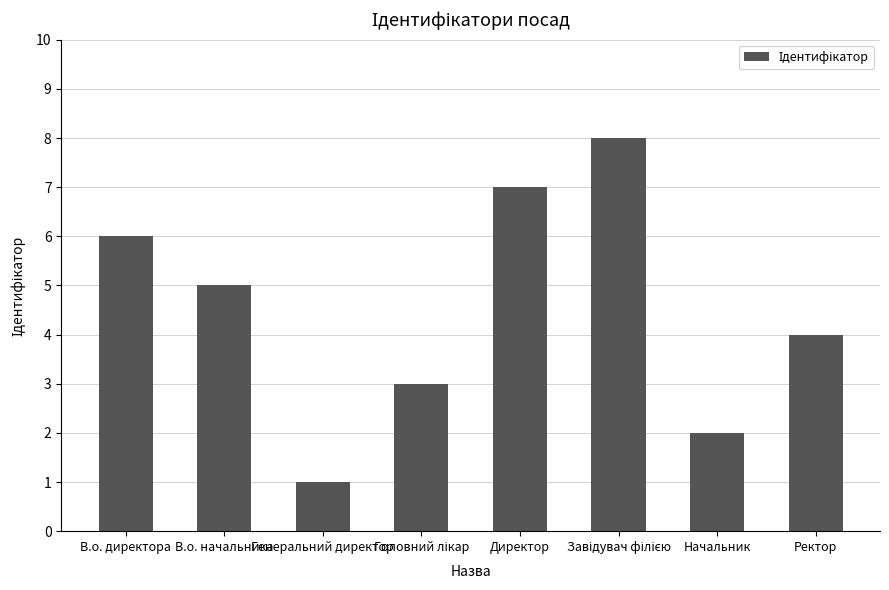

Reading left to right, list all the values displayed in this chart.

6	5	1	3	7	8	2	4